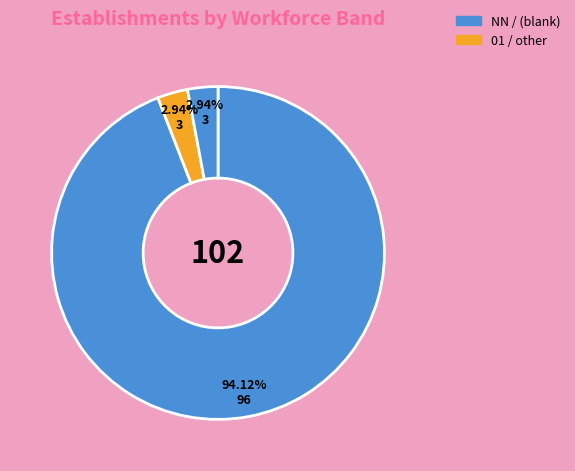

How many segments does this pie chart have?

3